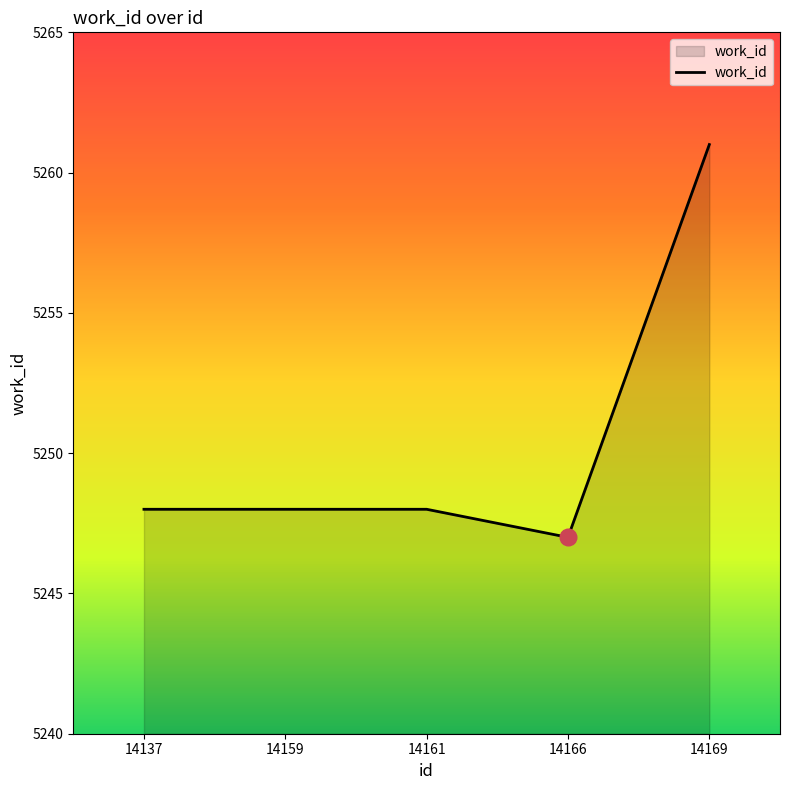

What is the difference between the maximum and minimum values?

14